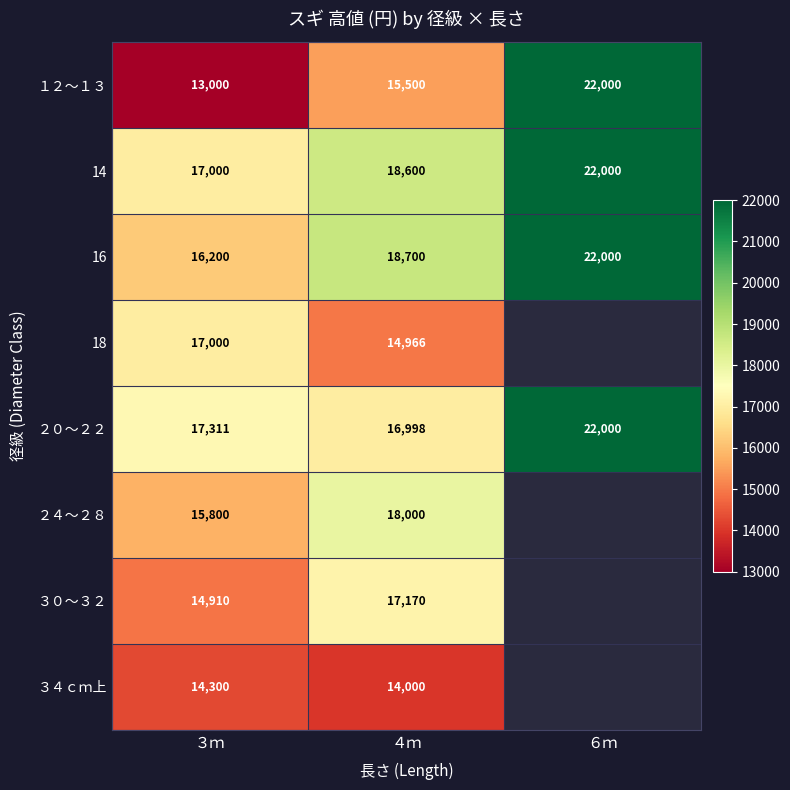

What value does the 14 series have at ６ｍ?

22000